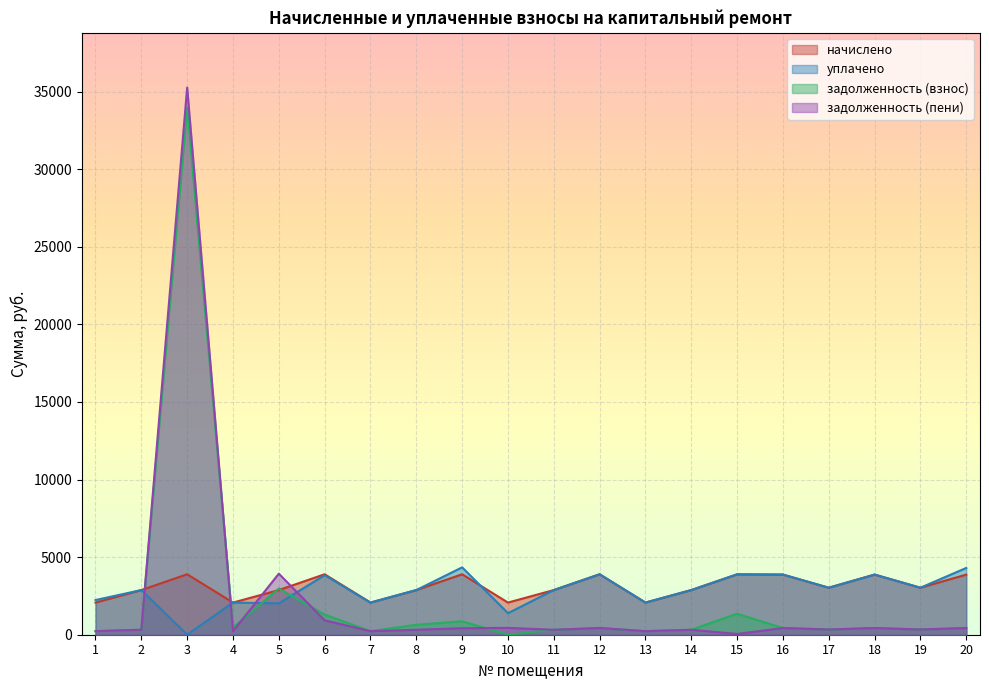

At which category does the chart reach its minimum across all series?

3